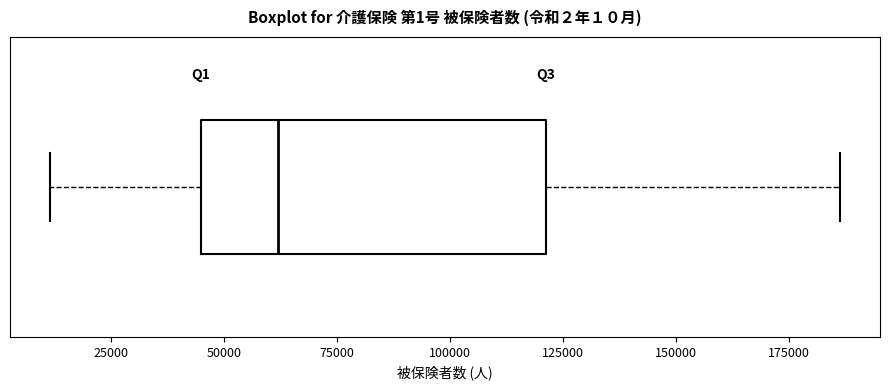

Transcribe this box plot: give where the median line is, the range the box spans, and where the two whiskers end, as read against the x-axis. The values are not printed on the chart, so give them approximately, as read against the axis.

median 60000, box 45000 to 120000, whiskers 10000 to 185000